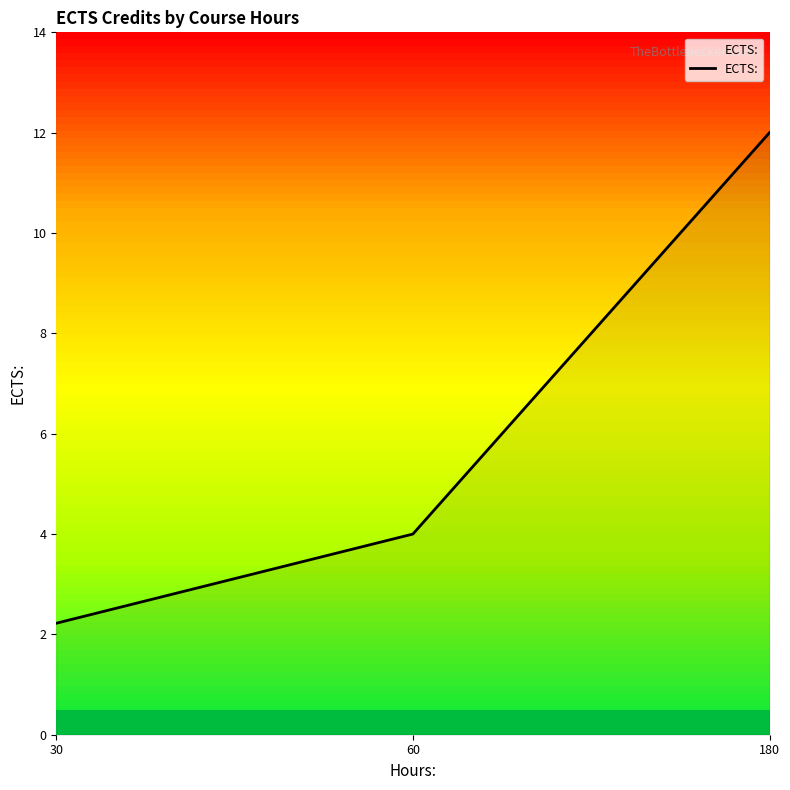

What is the difference between the maximum and minimum values?

9.8